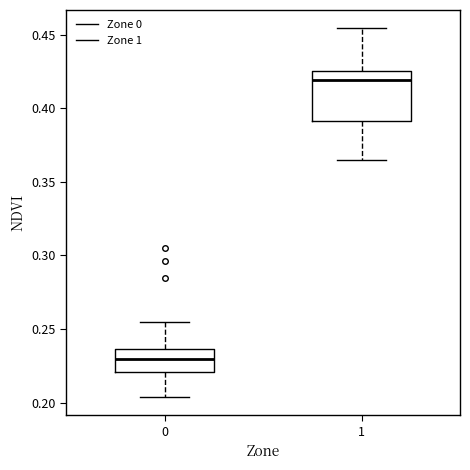

Where does the median line of the box at x = 1 sit on the y-axis? The values are not printed on the chart, so give them approximately, as read against the axis.

0.420